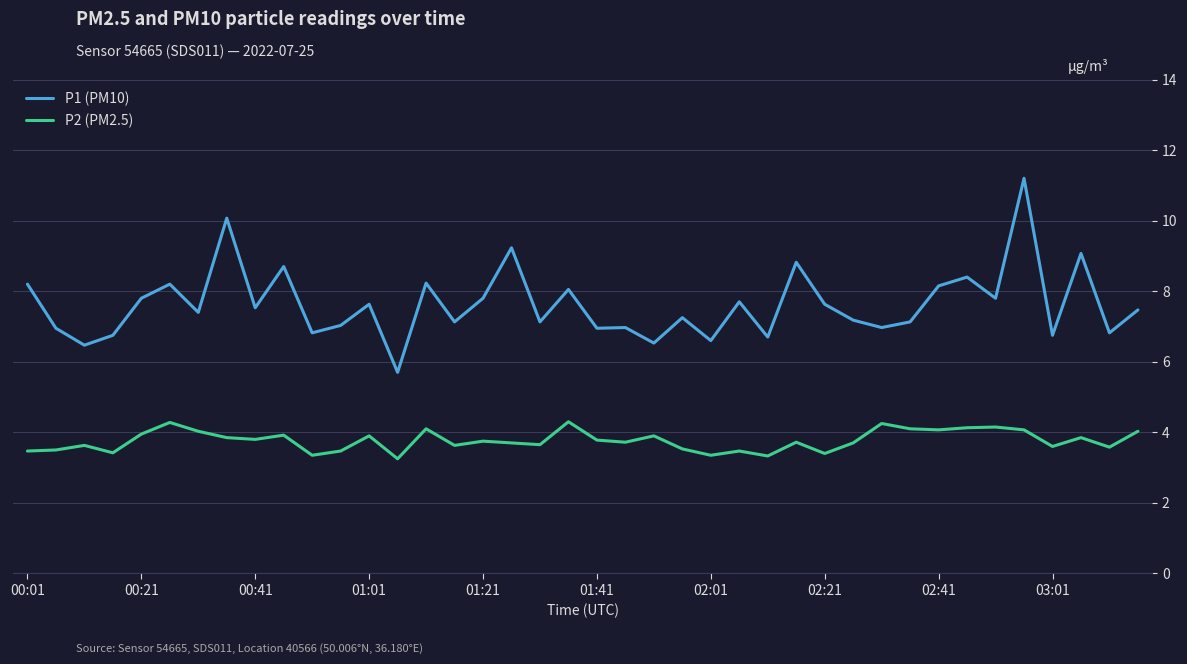

Which series has the largest total across all categories?

P1 (PM10)